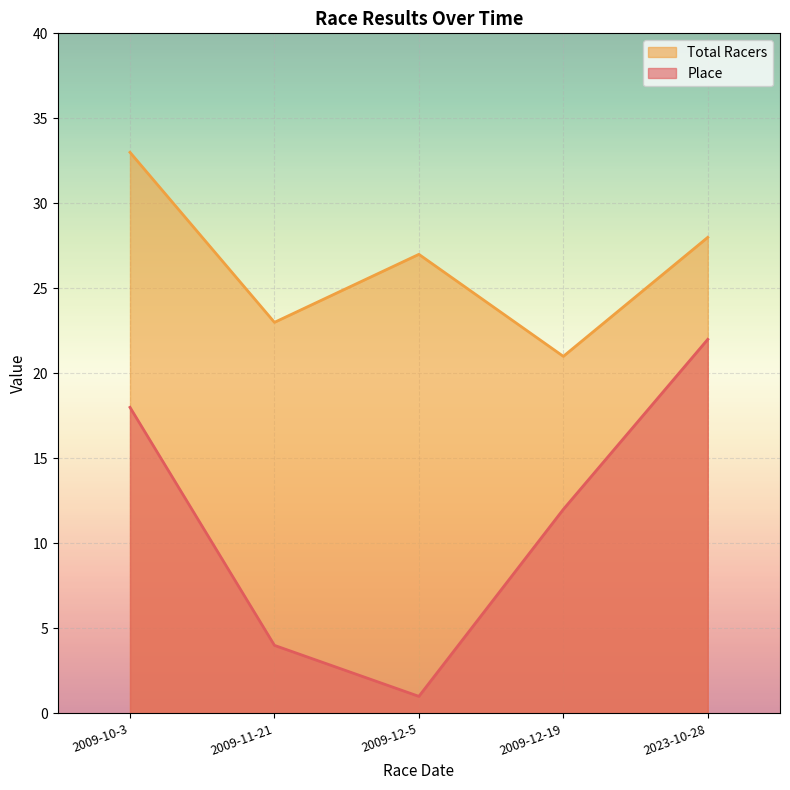

Where is Total Racers nearest to the value 27?

2009-12-5